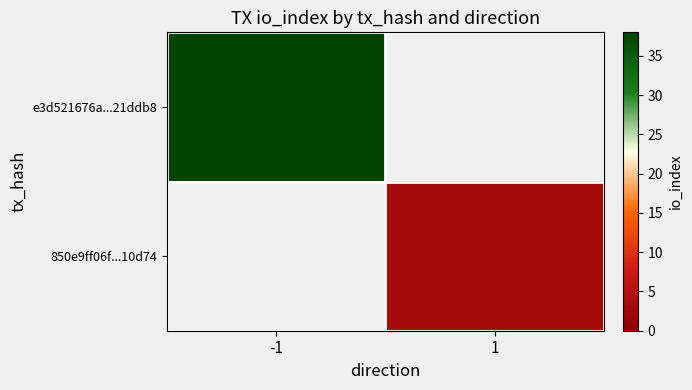

Rank the series by their average value, from lowest to highest.

e3d521676a...21ddb8, 850e9ff06f...10d74